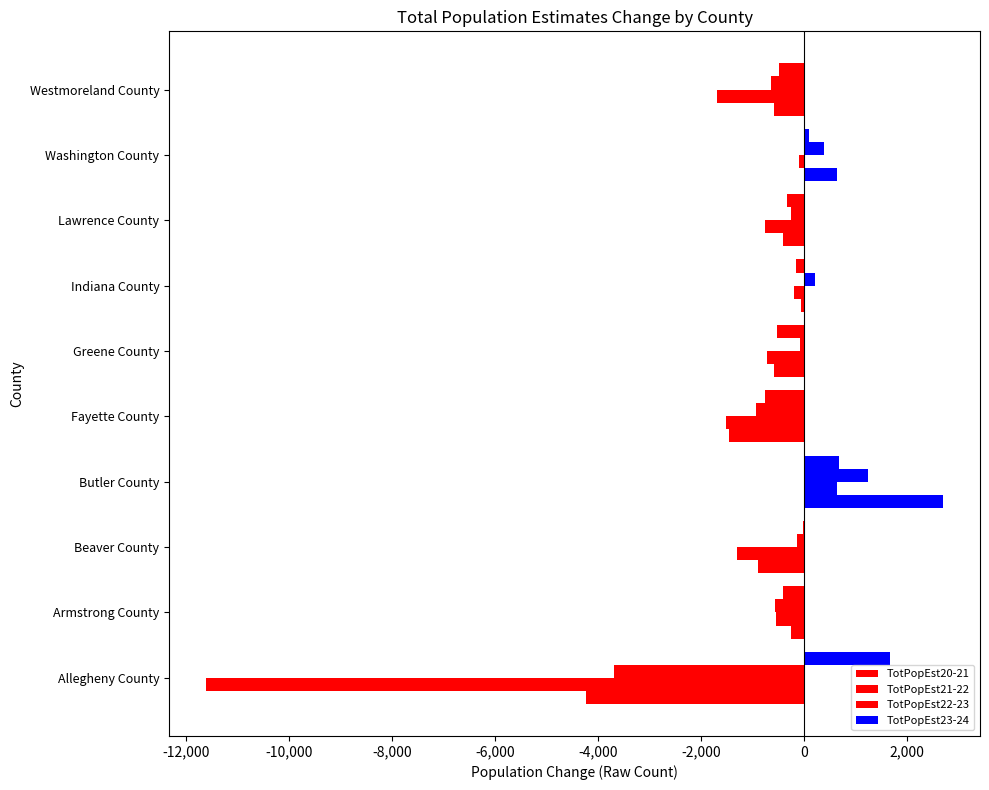

How many data points does each series have?

10